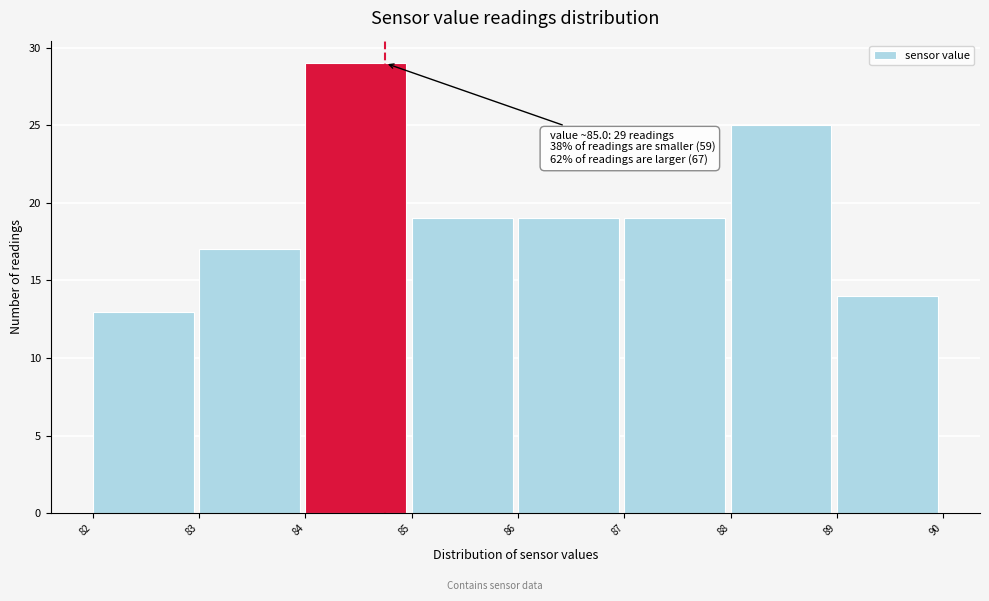

Reading right to left, list all the values displayed in this chart.

14	25	19	19	19	29	17	13